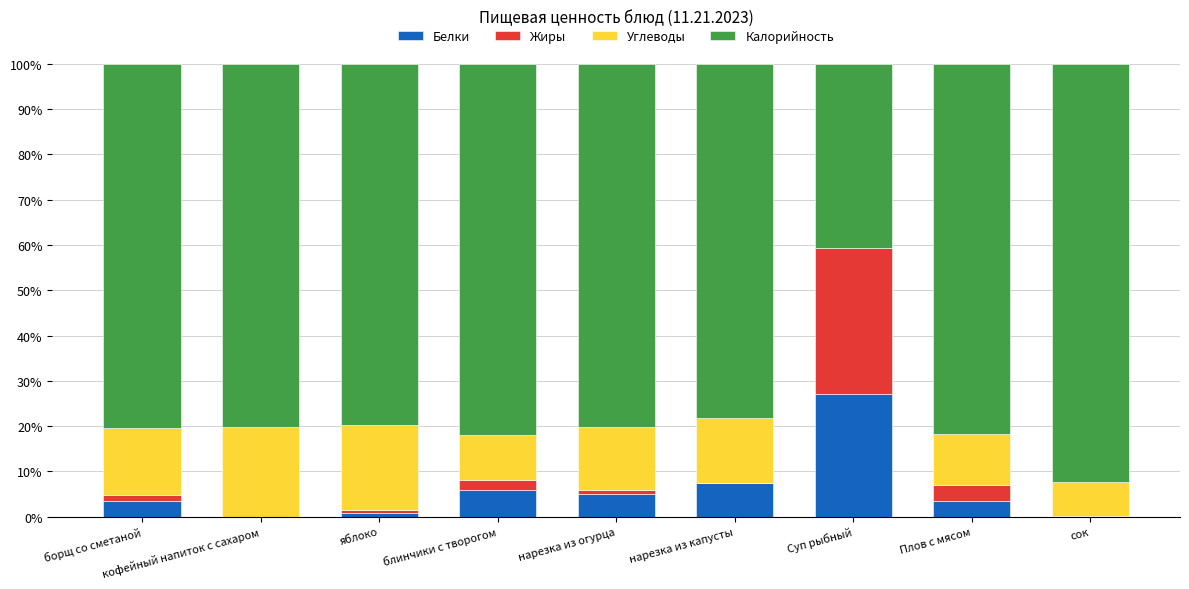

The value of Белки at кофейный напиток с сахаром is -14.0. True or false?

False